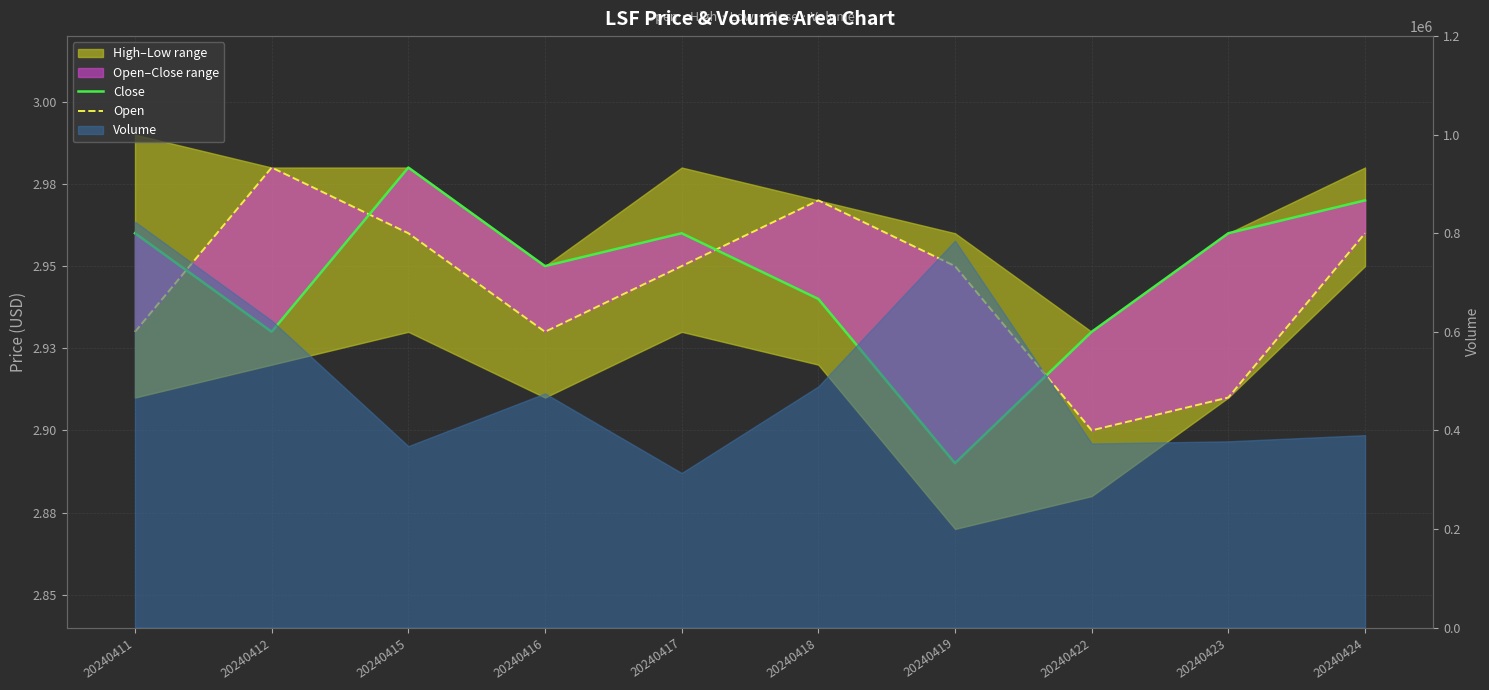

At 20240419, list the series in order from largest to smallest.

Open, Close